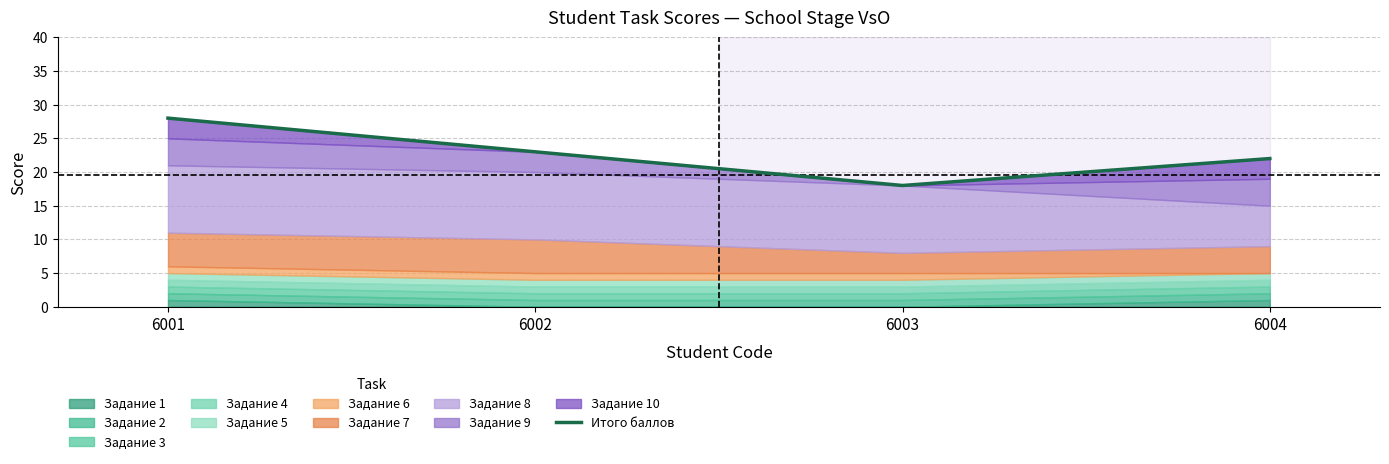

Between 6004 and 6001, which is larger?

6001